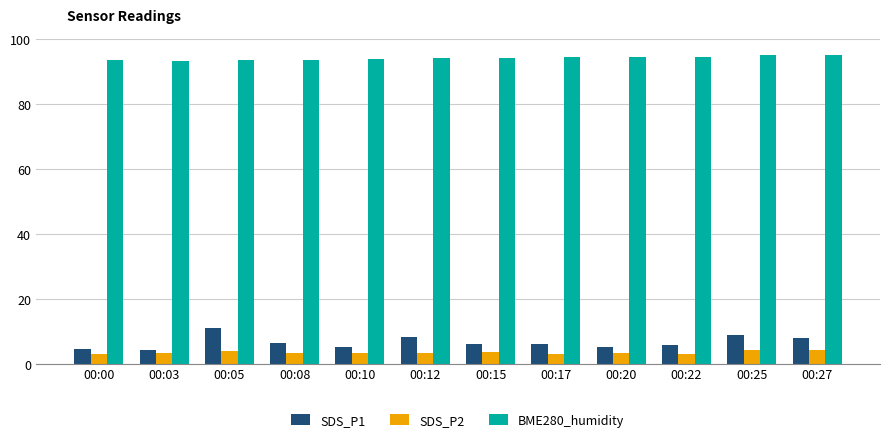

How many bars are there in each group?

3